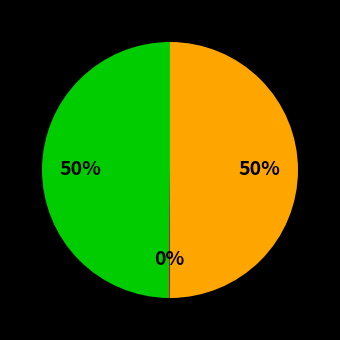

To the nearest percent, what is the average slice percentage?

33%